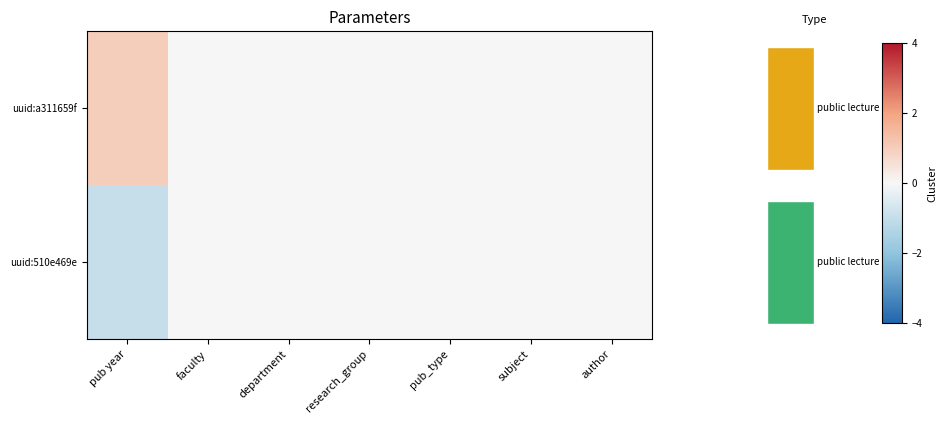

What is the spread (max minus min) of values at pub year?

2